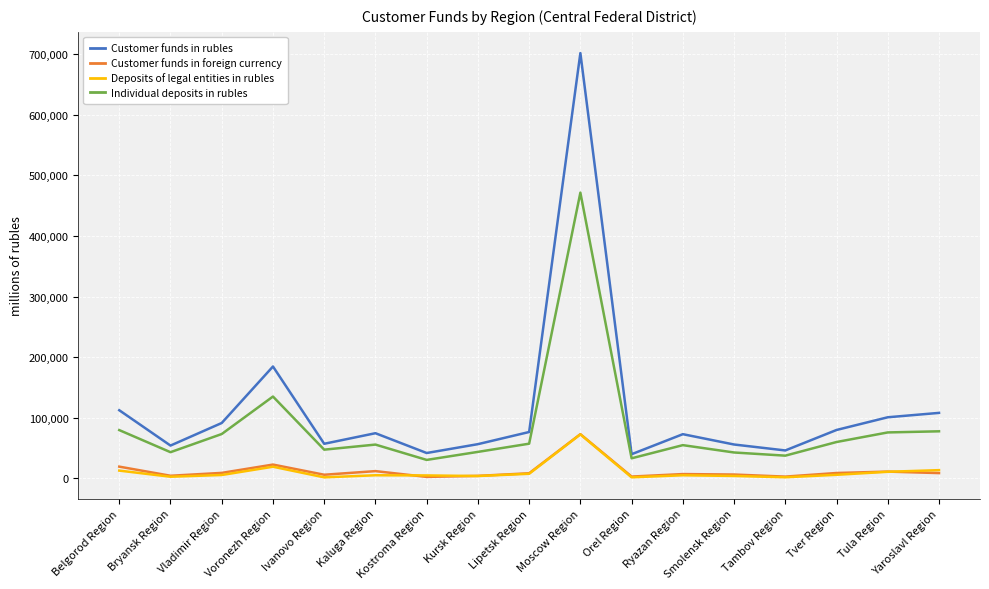

Is the value of Deposits of legal entities in rubles at Voronezh Region greater than the value of Customer funds in rubles at Belgorod Region?

No